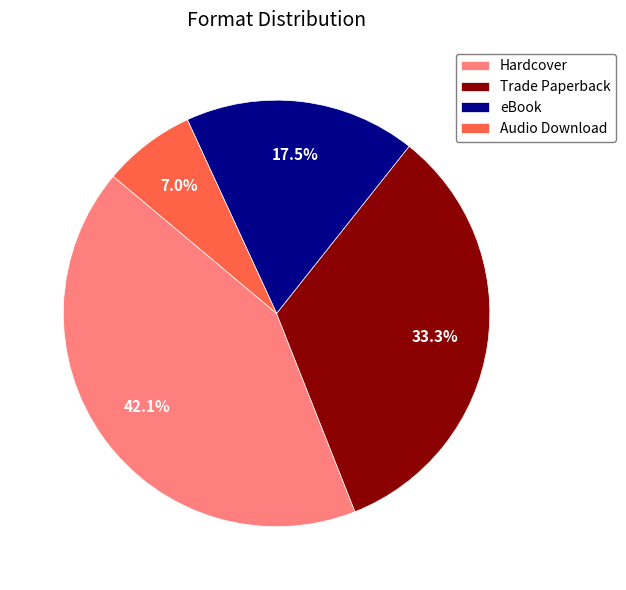

What percentage is the Trade Paperback slice, to the nearest percent?

33%